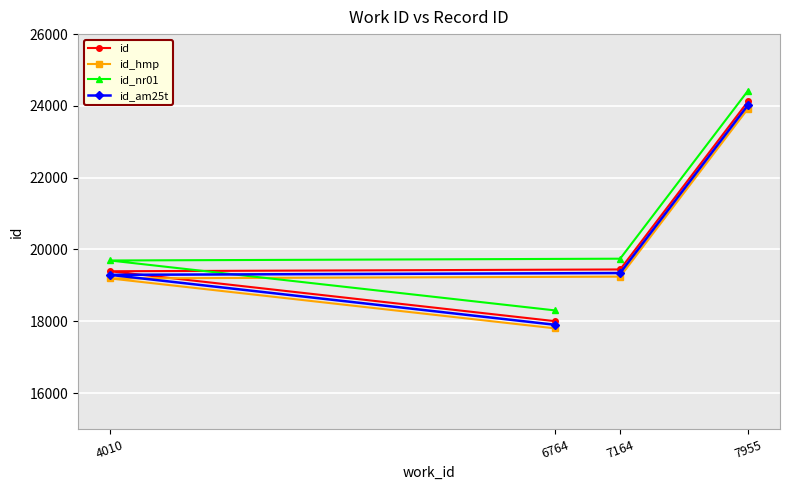

What is the maximum value for id_nr01?

24427